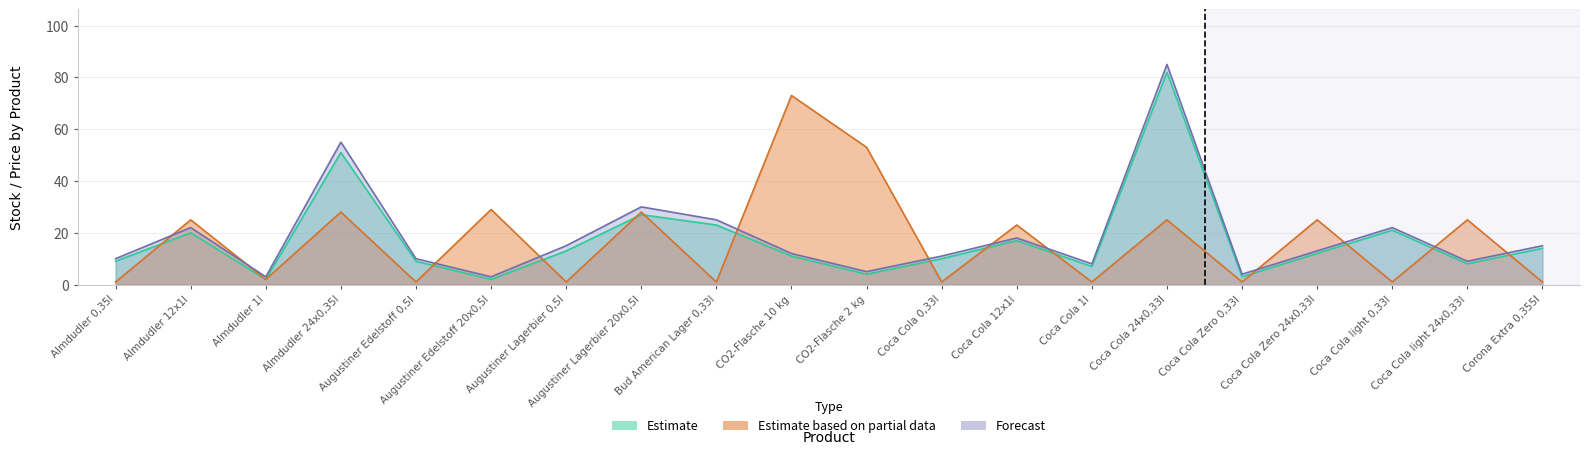

Where is Stock nearest to the value 42?

Almdudler 24x0,35l